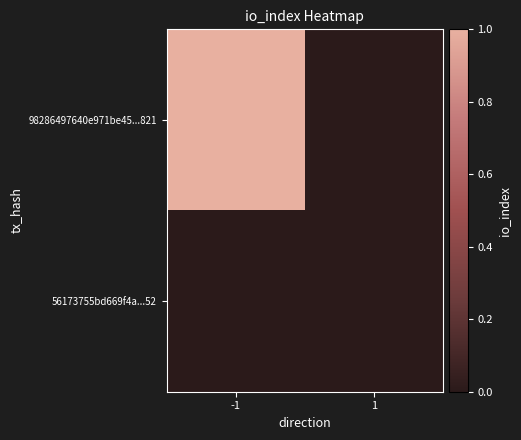

Which series changed the most between -1 and 1?

98286497640e971be45...821